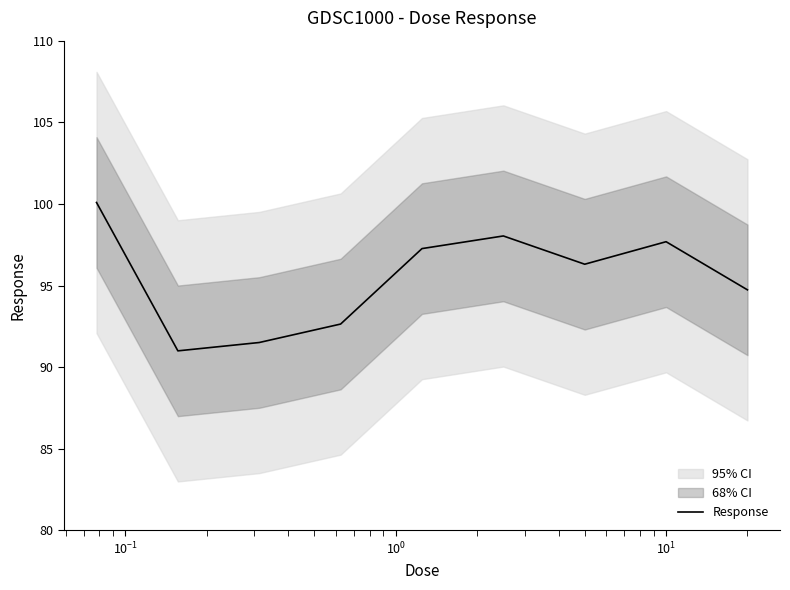

What is the minimum value shown in the chart?

91.0